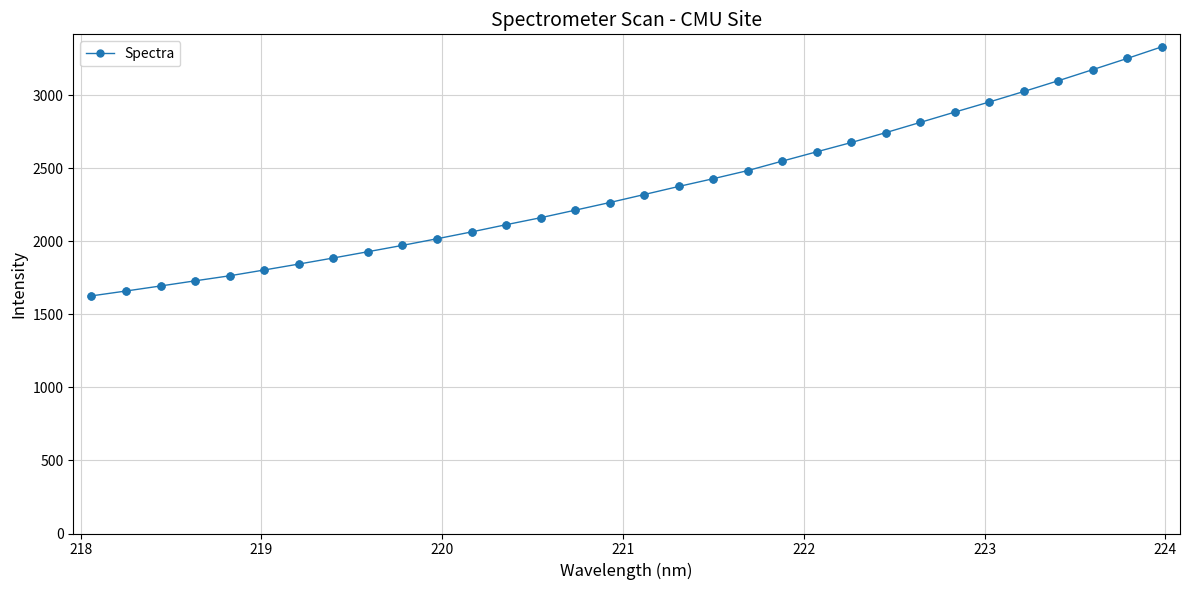

What is the smallest value displayed?

1626.8